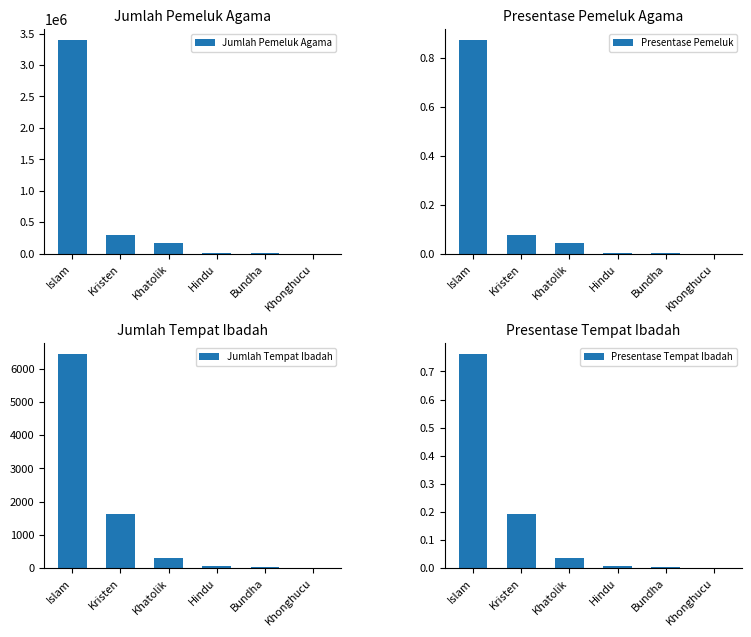

Rank the categories by Jumlah Tempat Ibadah value from highest to lowest.

Islam, Kristen, Khatolik, Hindu, Bundha, Khonghucu